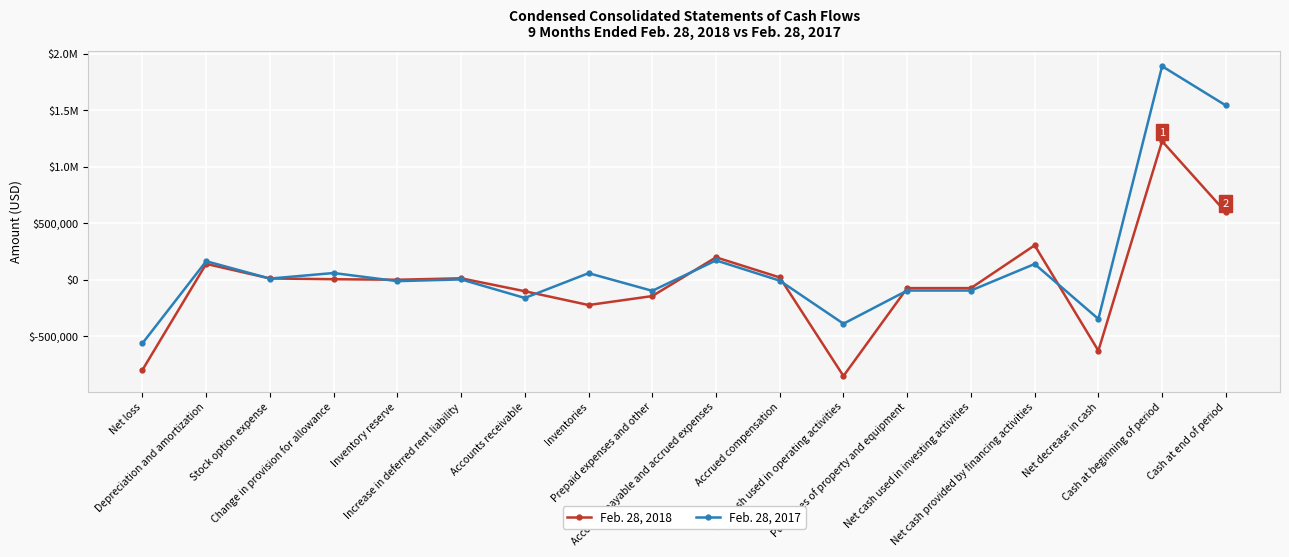

Does the chart have visible grid lines?

Yes